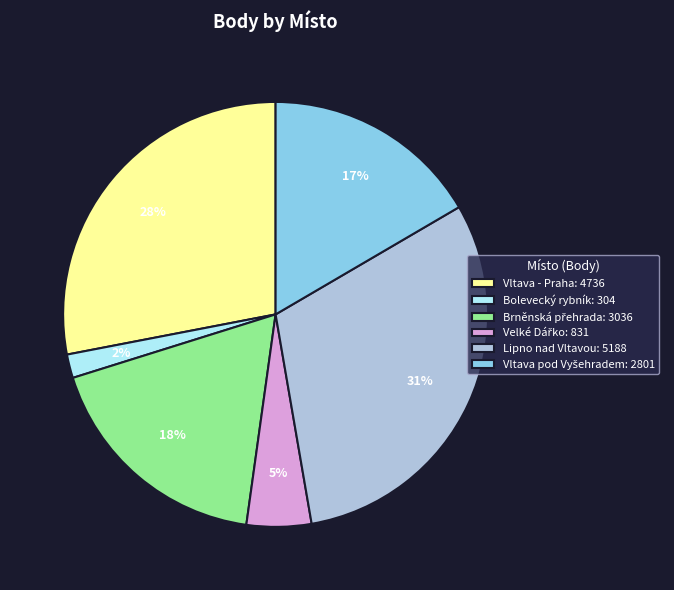

What percentage is the Lipno nad Vltavou: 5188 slice, to the nearest percent?

31%